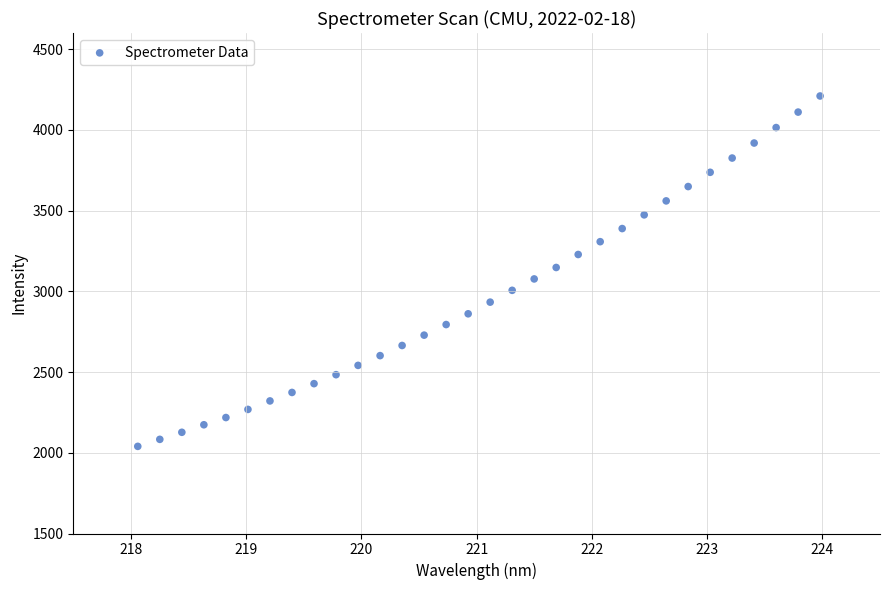

What is the range of Y values (max minus min)?

2170.2